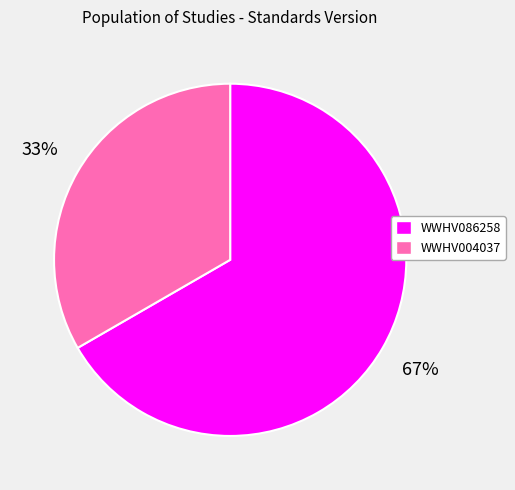

Which has a higher value, WWHV004037 or WWHV086258?

WWHV086258